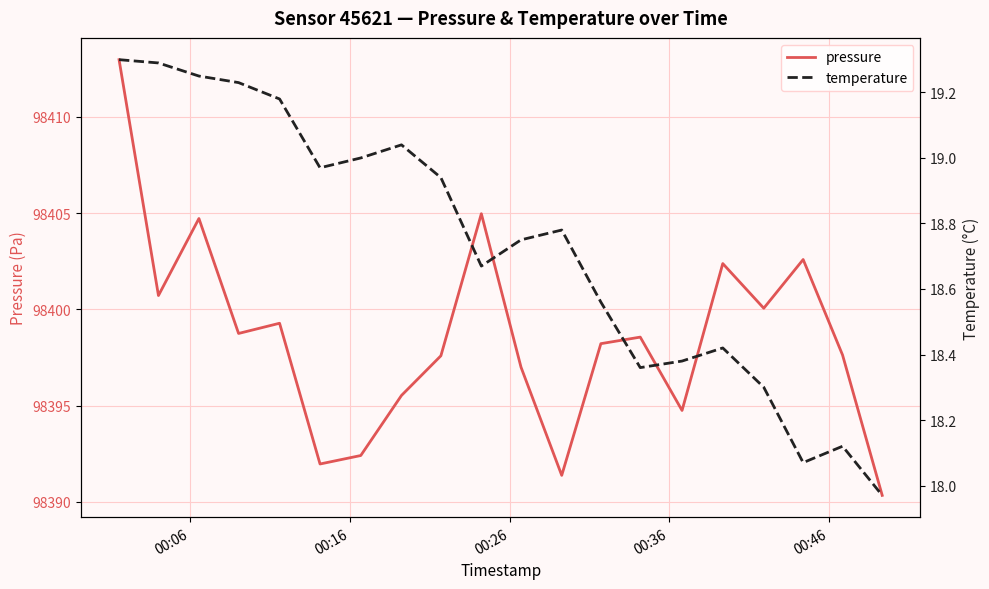

What is the maximum value for pressure?

98413.0